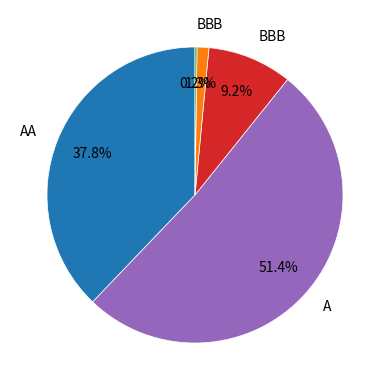

How much of the chart is everything except AA?

62.2%